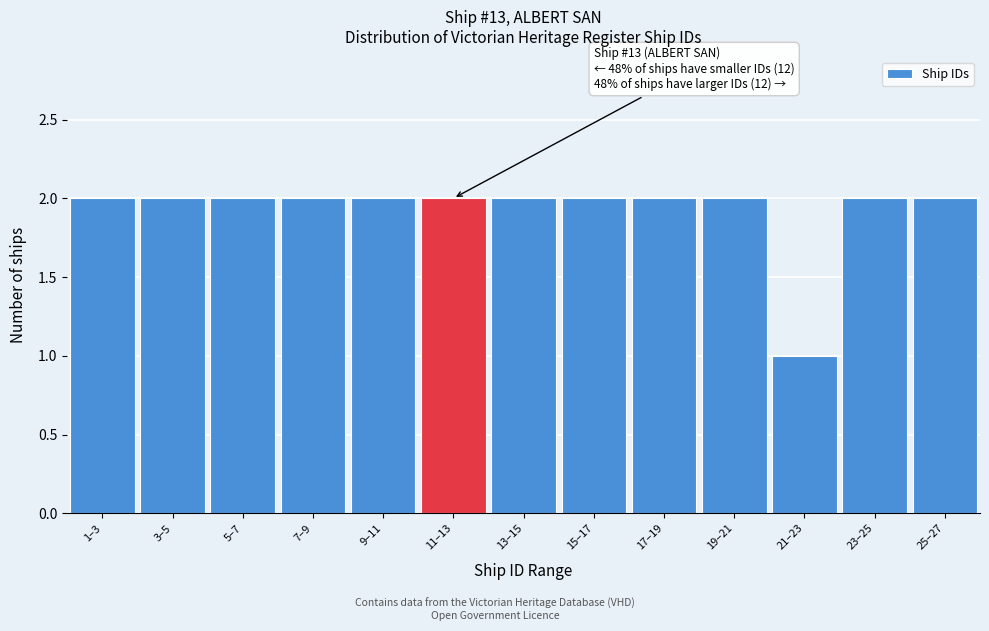

Reading right to left, transcribe all the data shown in this chart.

25–27=2	23–25=2	21–23=1	19–21=2	17–19=2	15–17=2	13–15=2	11–13=2	9–11=2	7–9=2	5–7=2	3–5=2	1–3=2